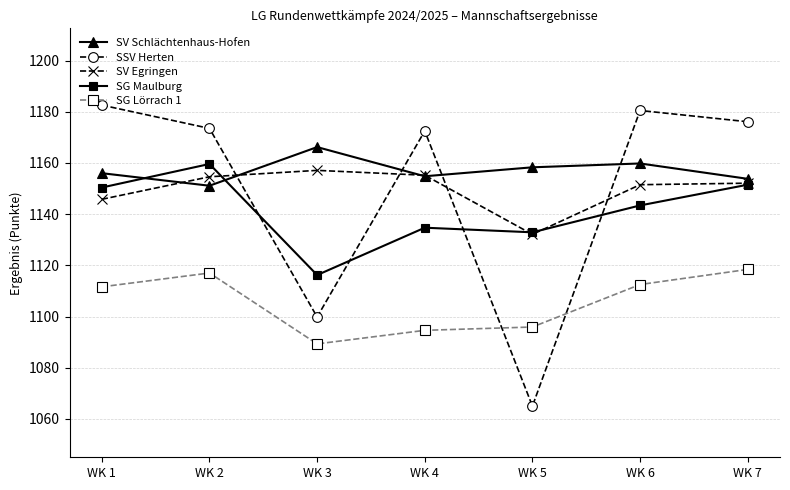

How many data points in SSV Herten are above 1173?

4